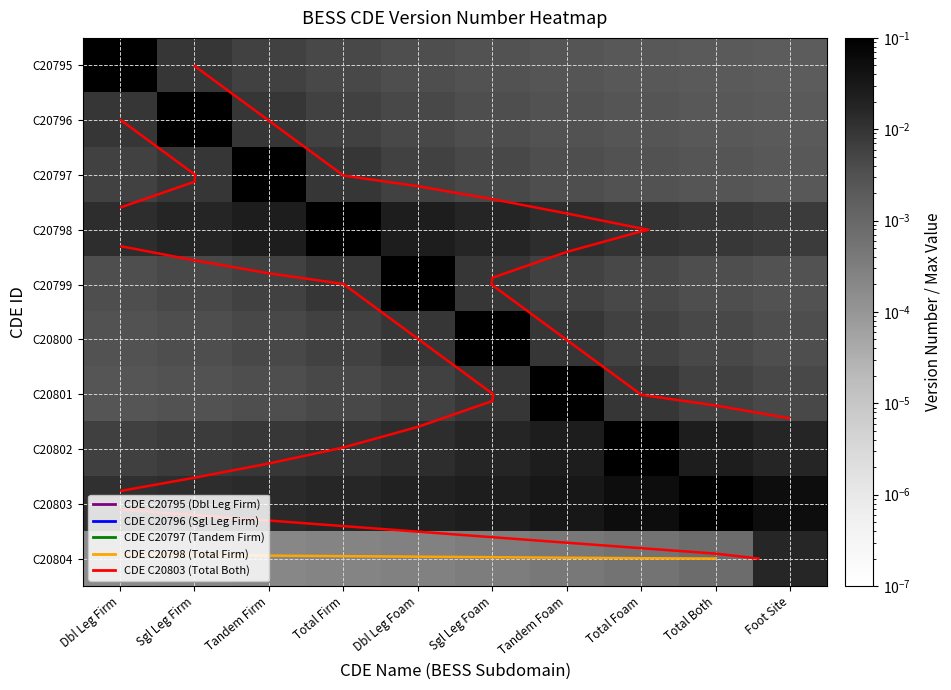

At how many categories does at least one series exceed 0?

10